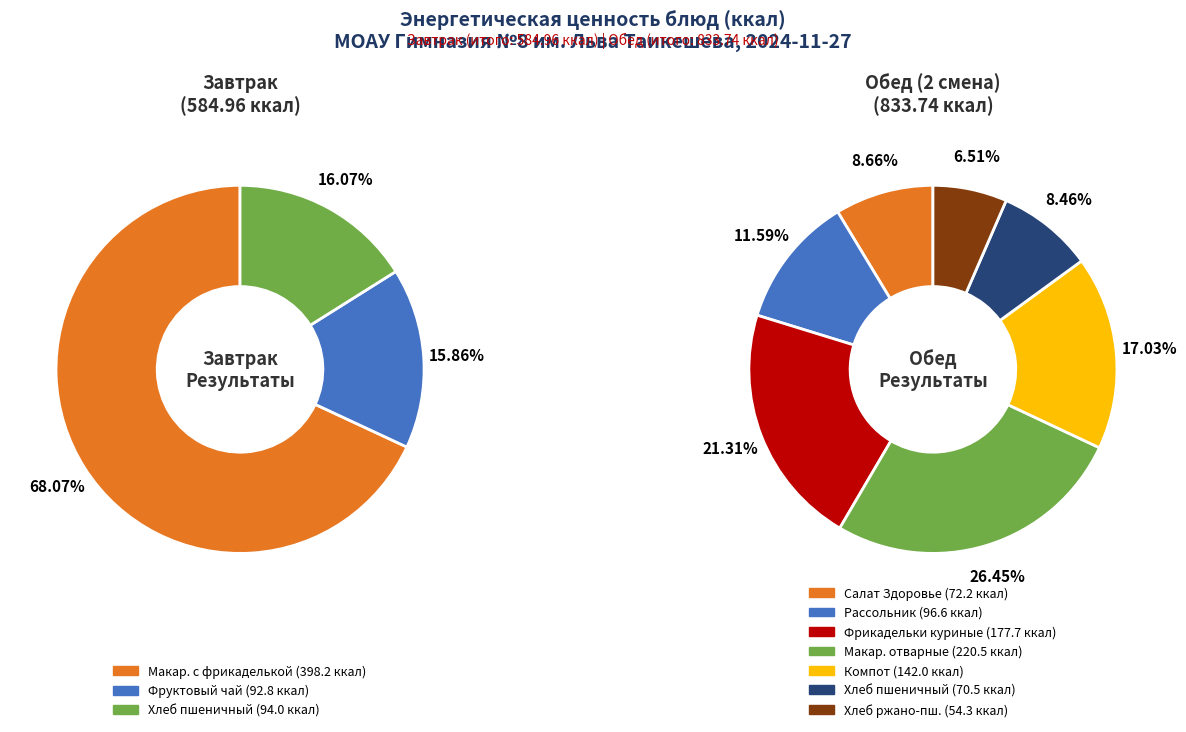

How many slices are in this pie chart?

10